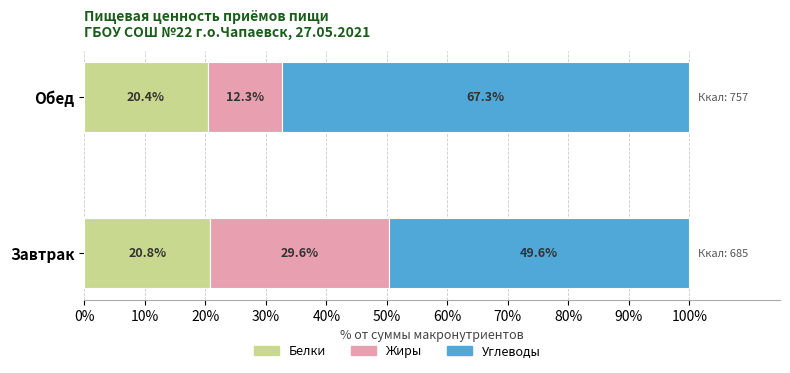

What is the maximum value for Белки?

20.8